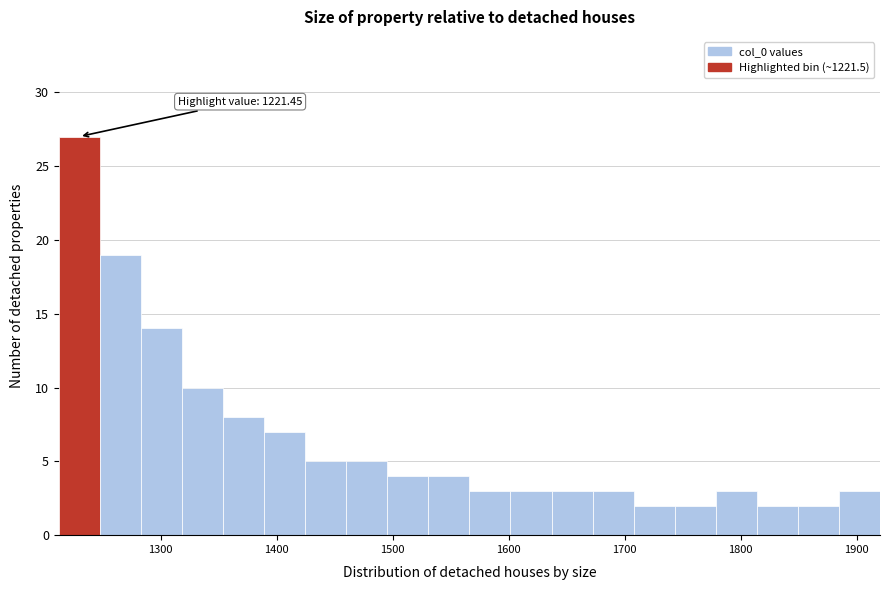

Read against the x-axis, roughly where is the centre of the tallest bar?

1230